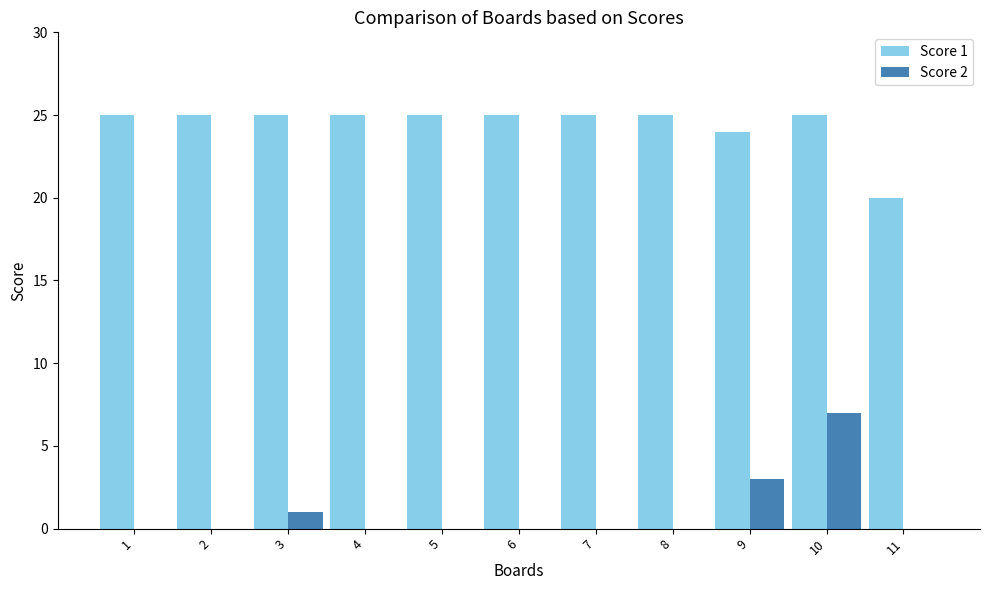

Which series has the largest range (max minus min)?

Score 2